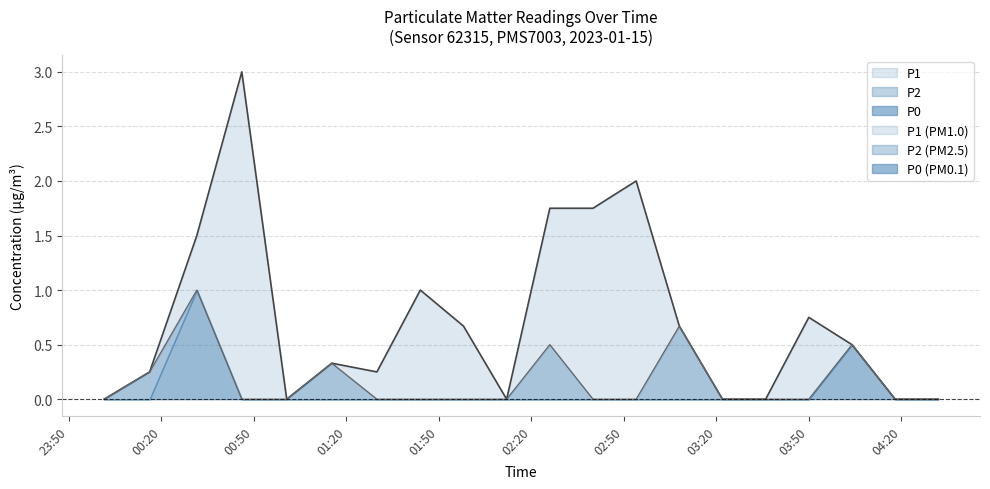

At which category is the sum across all series the highest?

00:46